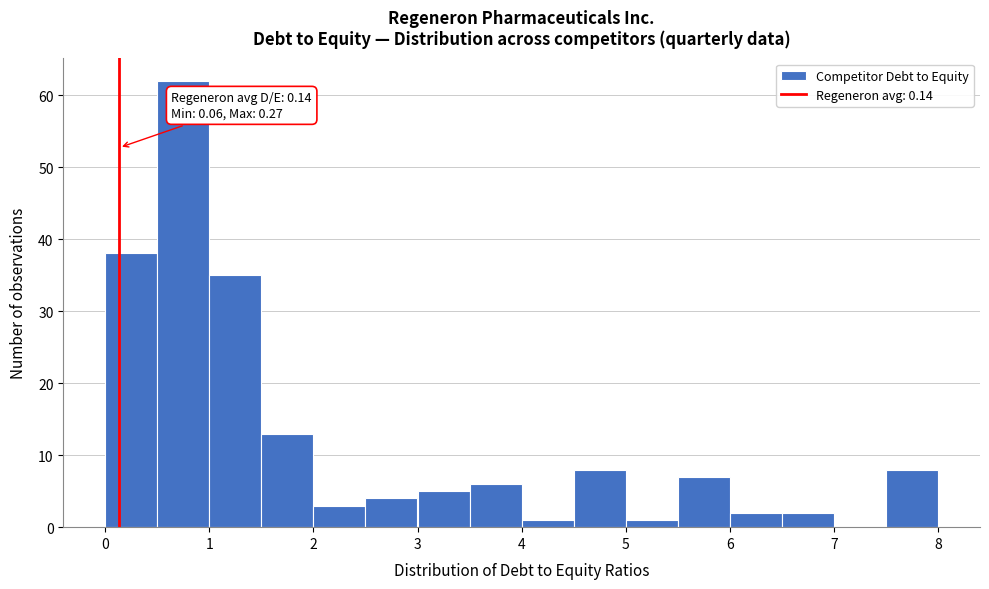

Which range on the x-axis has the tallest bar?

0.5 to 1.0